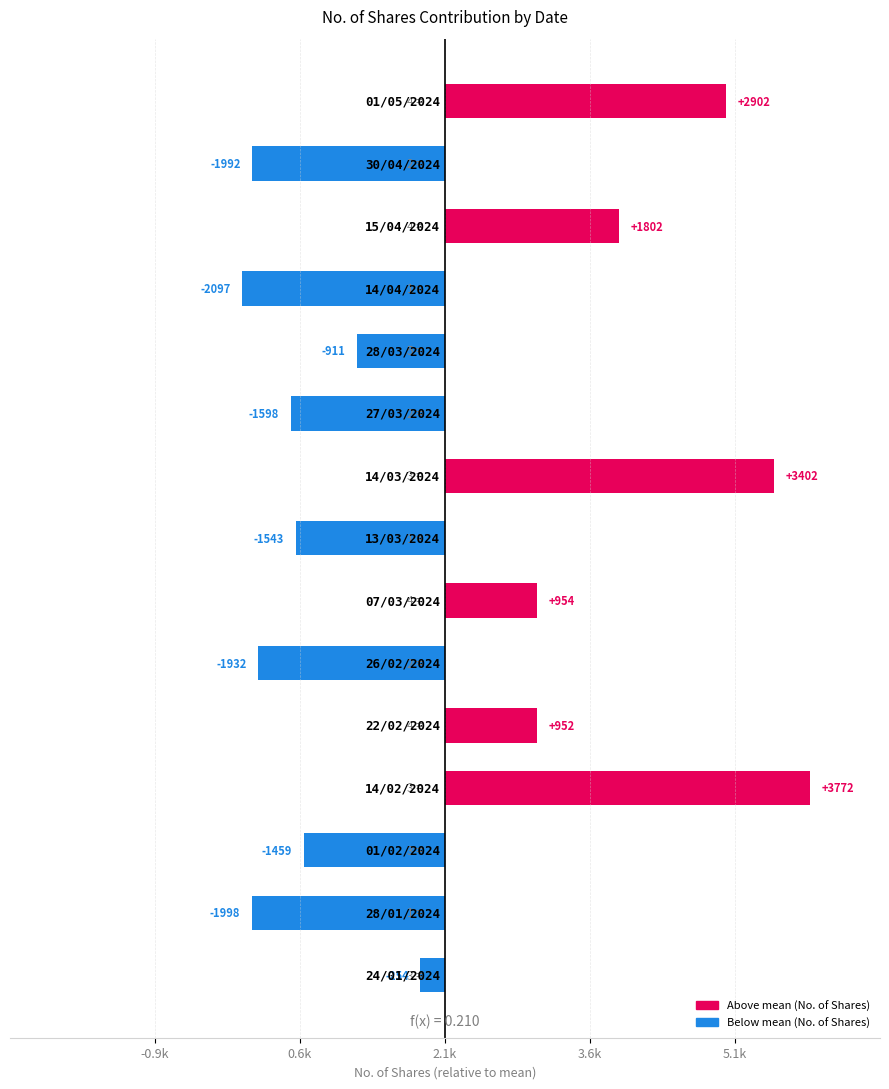

How many positive values are there?

6